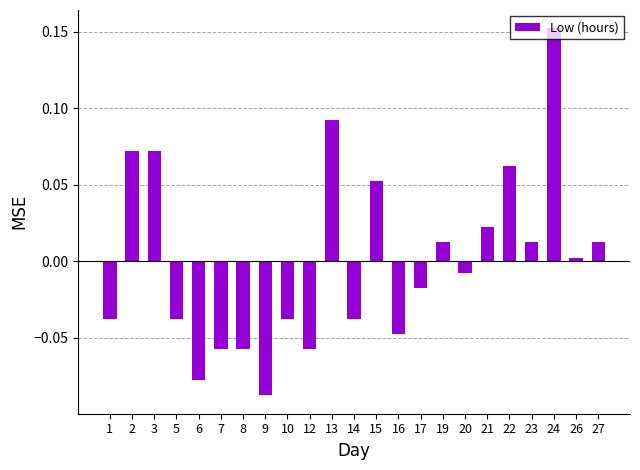

Between 20 and 17, which is larger?

20